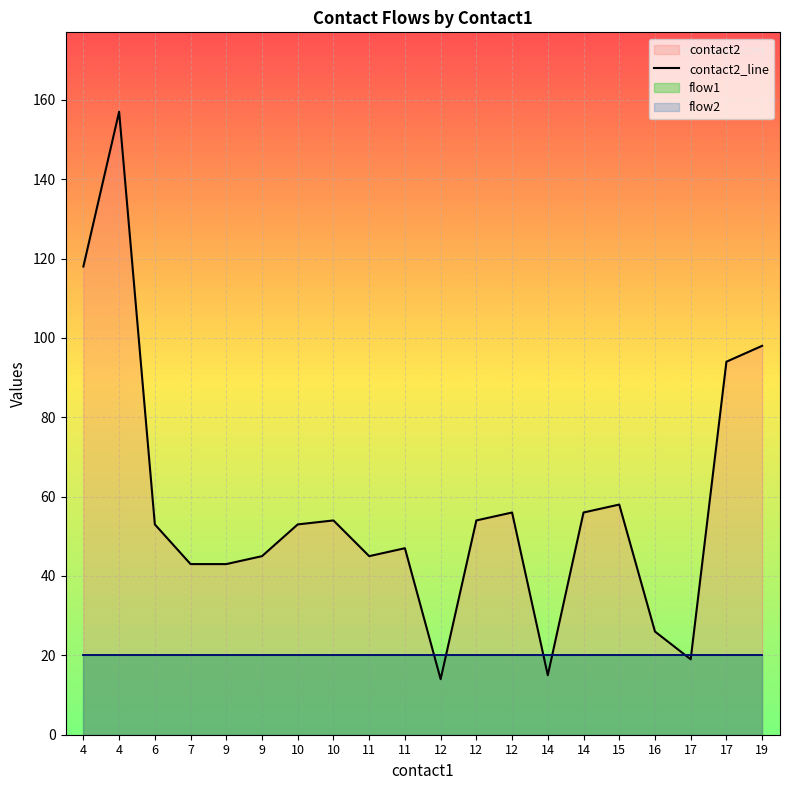

What is the sum of the values at 14 and 15?

114